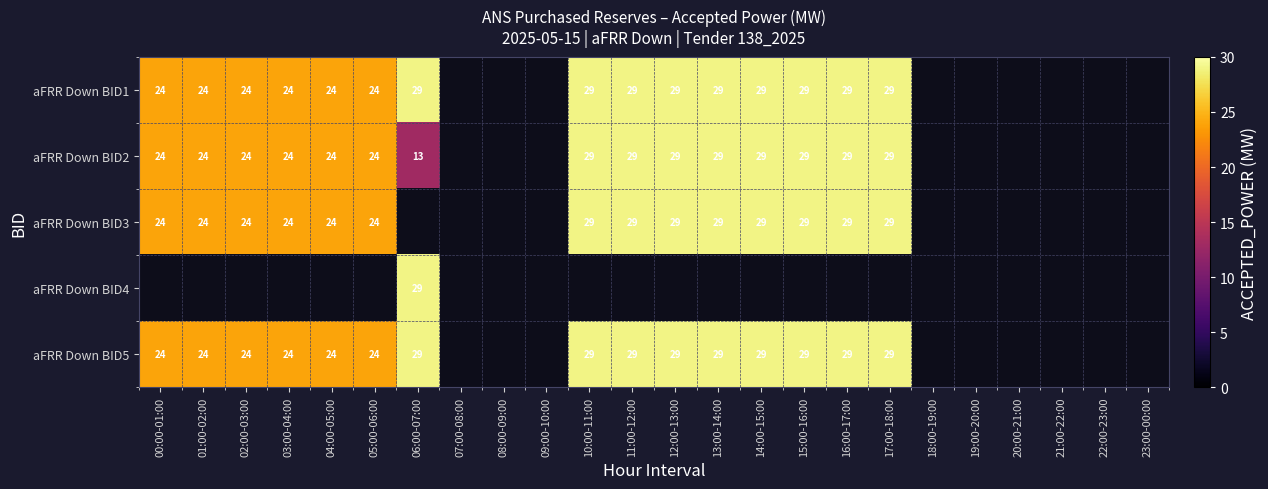

The aFRR Down BID5 series shows 12 at 15:00-16:00. True or false?

False